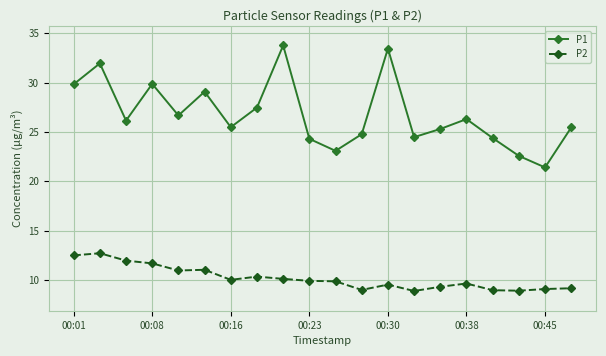

What is the average value of the P1 series?

26.8